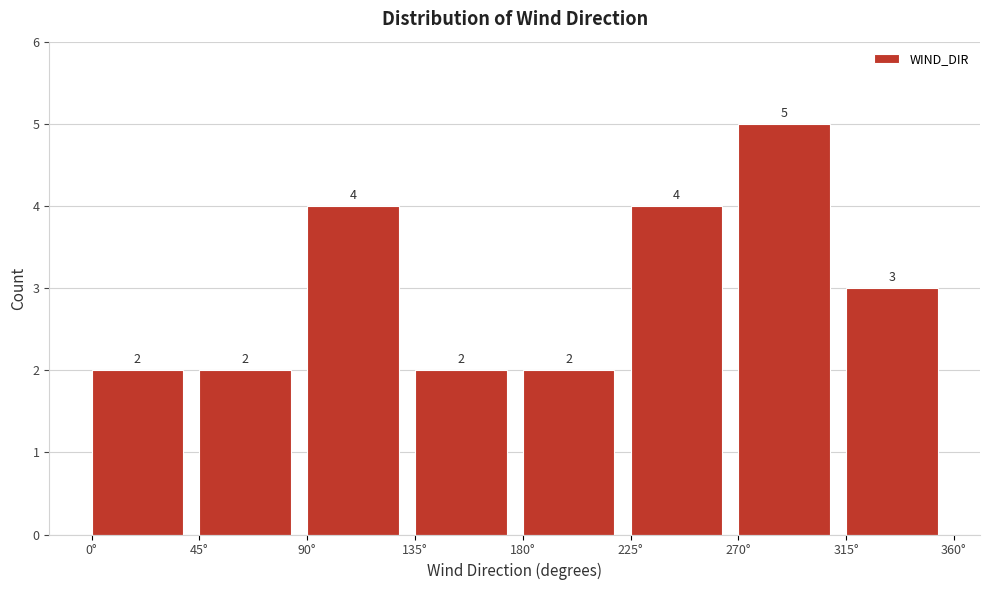

Reading left to right, transcribe this chart: for each bar, give the range it covers on the x-axis and its height.

0 to 45: 2
45 to 90: 2
90 to 135: 4
135 to 180: 2
180 to 225: 2
225 to 270: 4
270 to 315: 5
315 to 360: 3